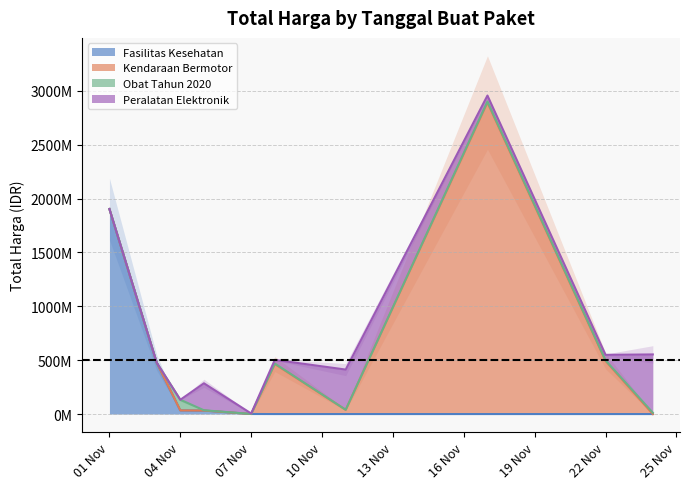

What is the spread (max minus min) of values at 2021-11-08?

464002100